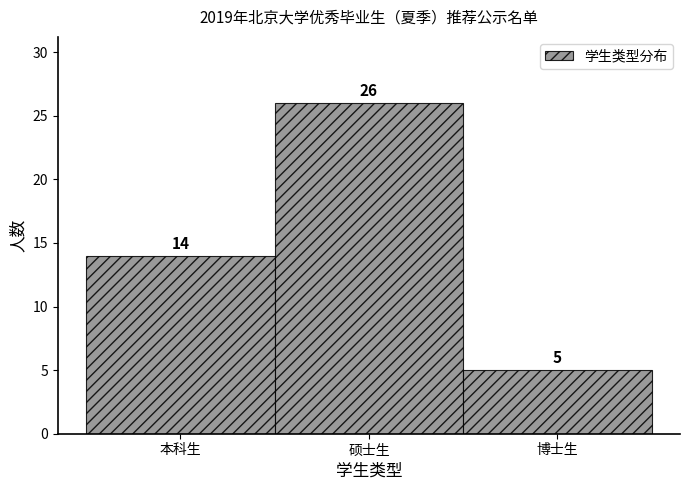

Reading right to left, what are all the values shown in this chart?

博士生=5	硕士生=26	本科生=14